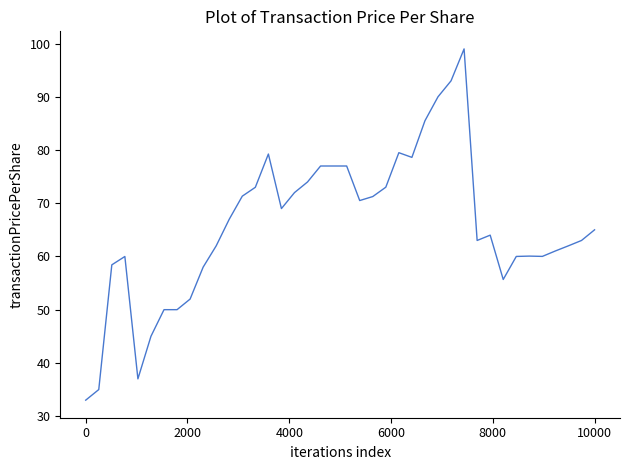

What is the greatest value displayed?

99.0